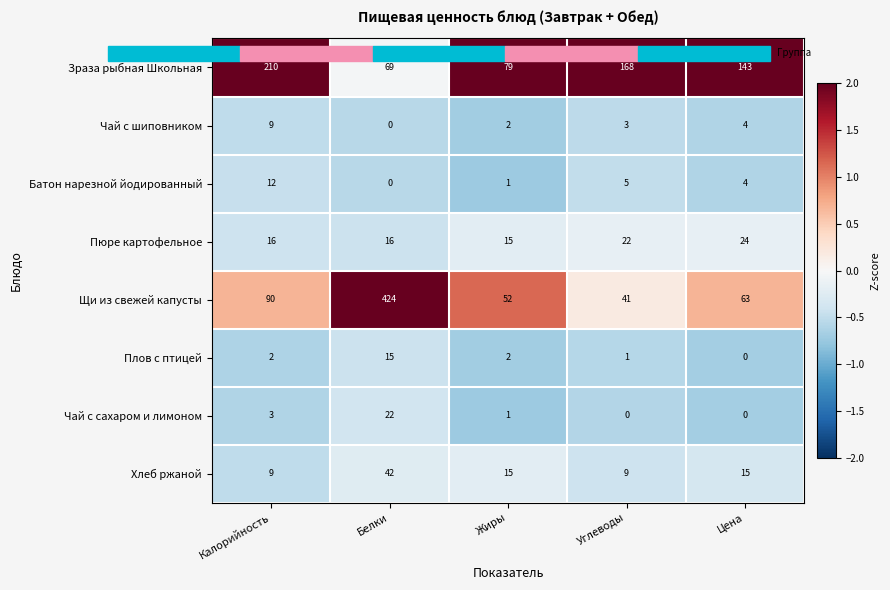

What is the sum of the Пюре картофельное values at Белки and Углеводы?

38